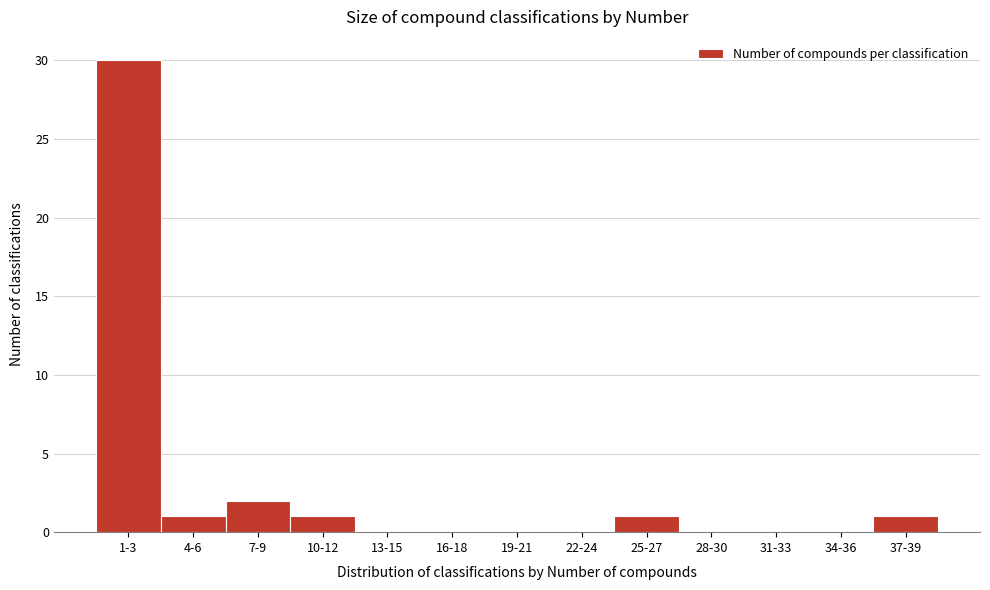

Reading left to right, what are all the values shown in this chart?

1-3=30	4-6=1	7-9=2	10-12=1	13-15=0	16-18=0	19-21=0	22-24=0	25-27=1	28-30=0	31-33=0	34-36=0	37-39=1